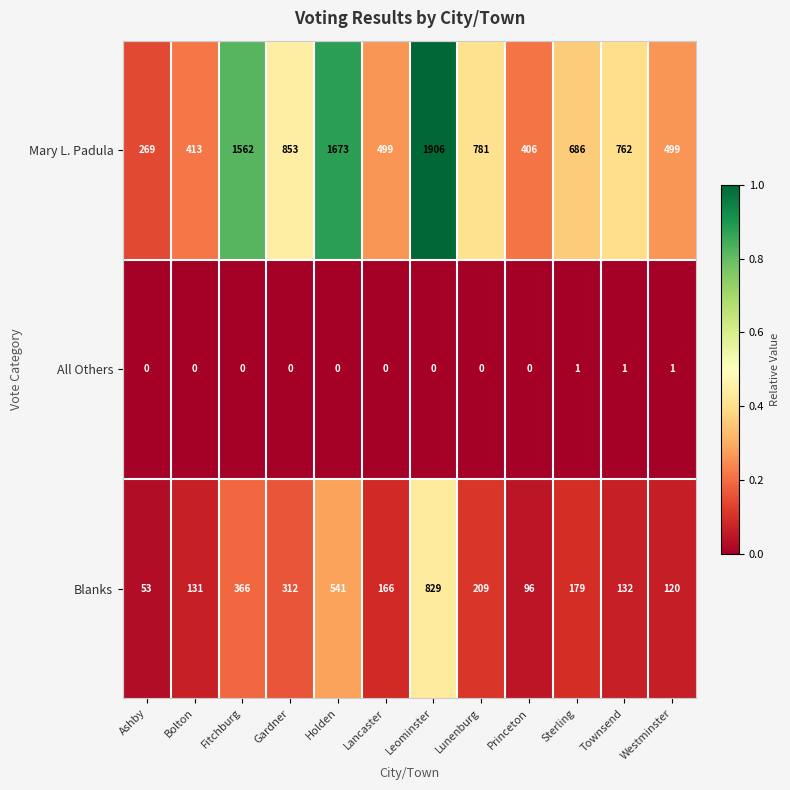

What is the approximate value of Mary L. Padula at Holden?

1673